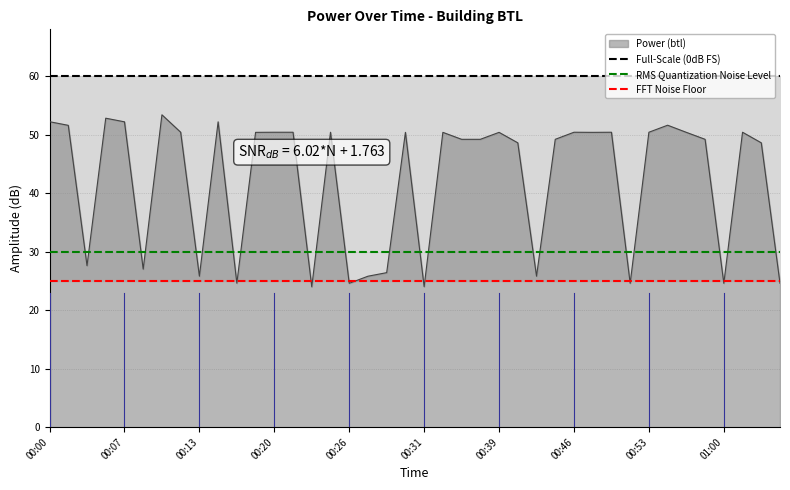

Which label corresponds to the largest value in the chart?

00:00